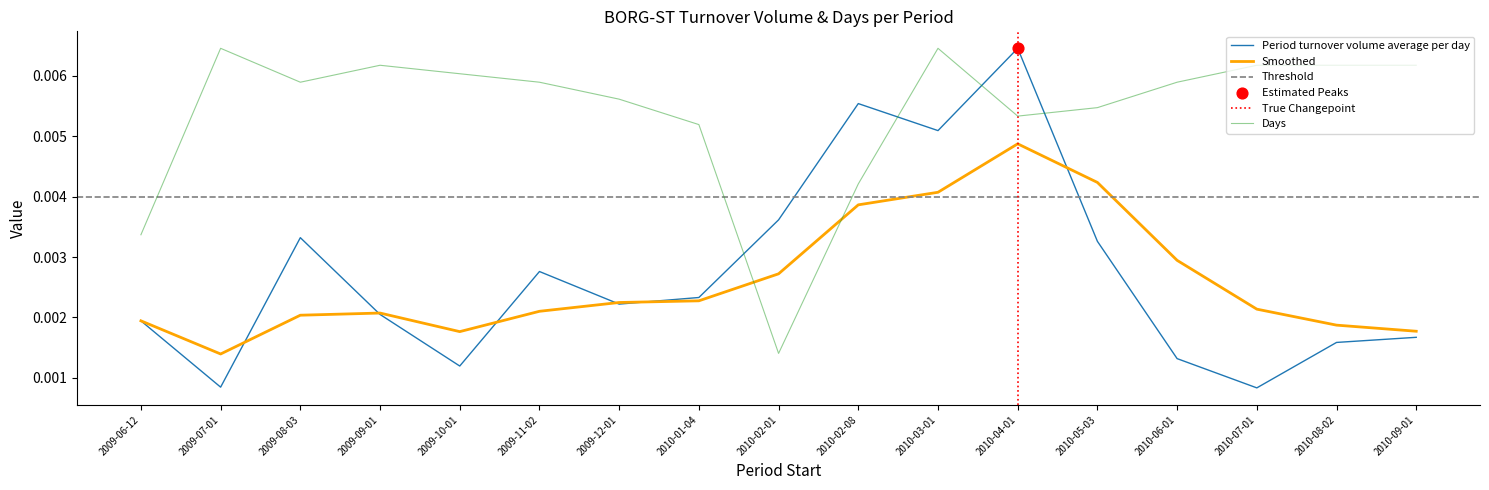

Which series has the largest Y range (max minus min)?

Period turnover volume average per day